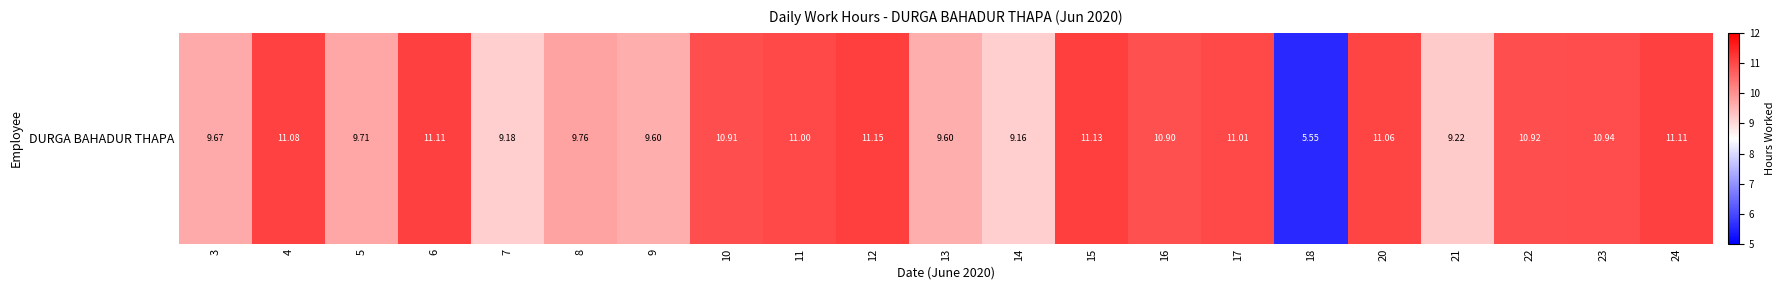

Is it true that the value at 14 is 14.3?

False